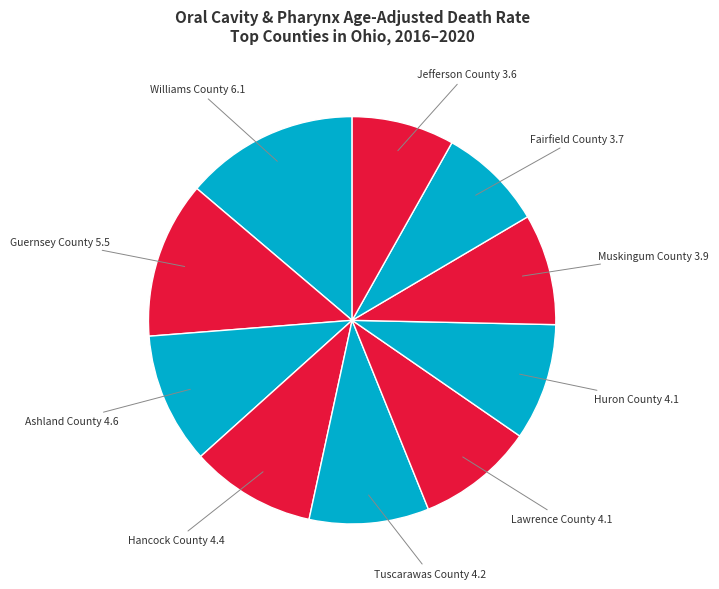

How many slices are in this pie chart?

10